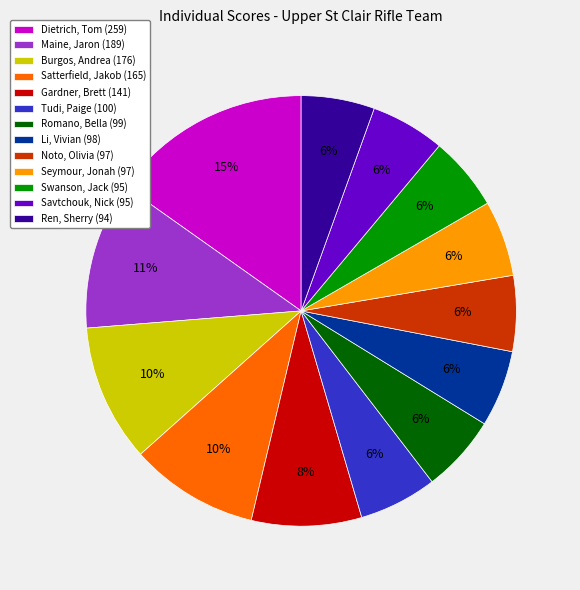

What is the ratio of the value at Li, Vivian to the value at Romano, Bella?

1.0